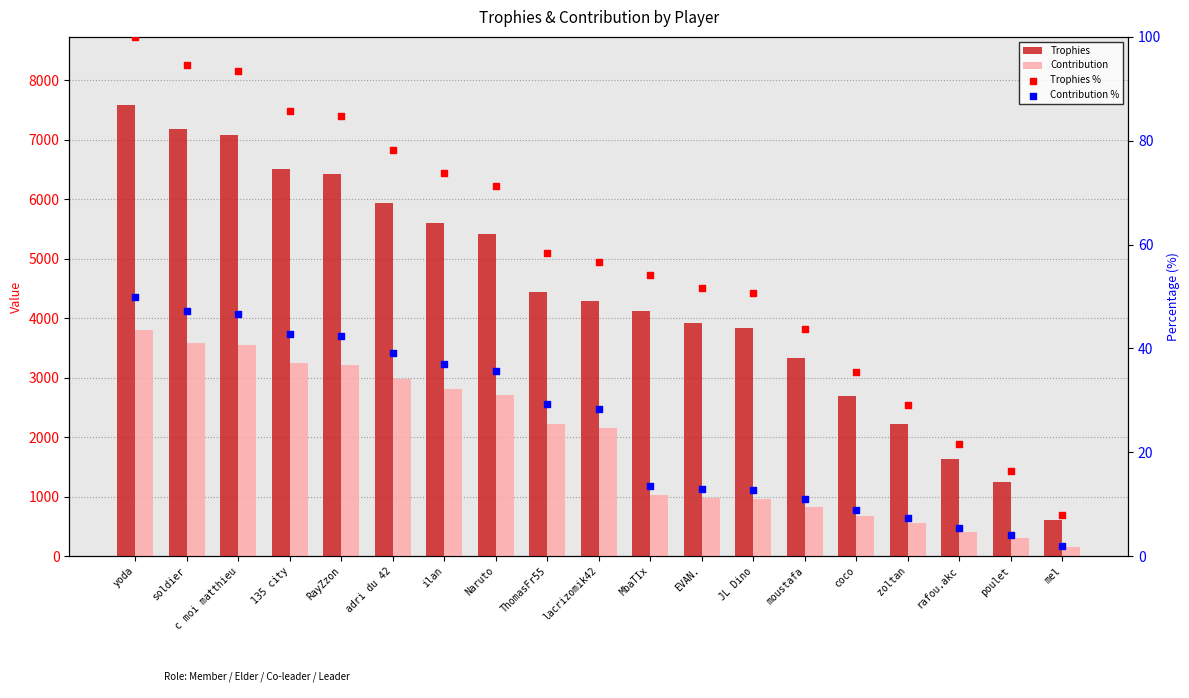

What are all the series names shown in the legend?

Trophies, Contribution, Trophies %, Contribution %